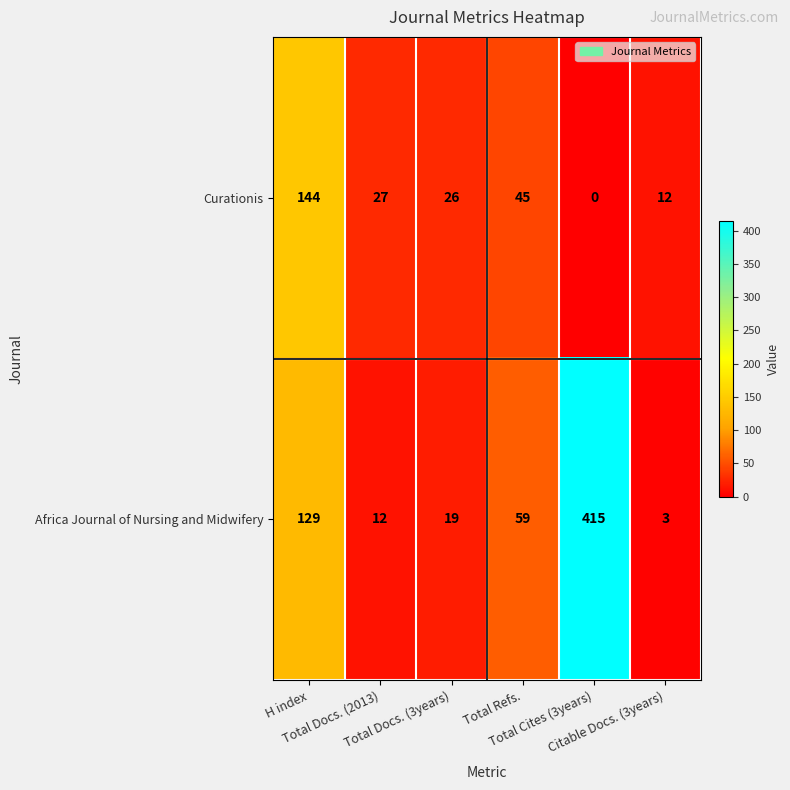

At which category does the chart reach its peak across all series?

Total Cites (3years)